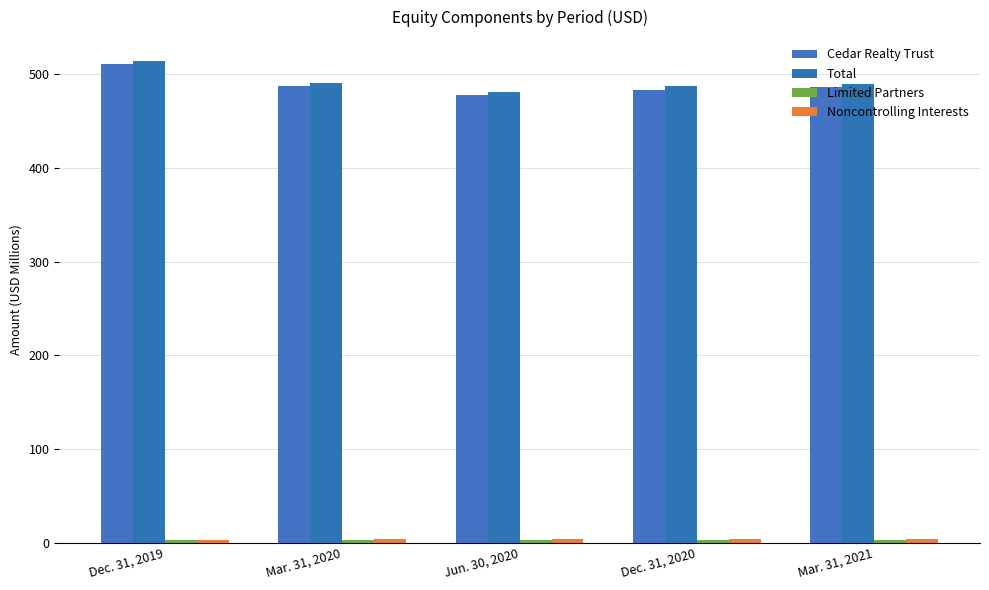

True or false: Total has a value of 490.1 at Mar. 31, 2021.

True